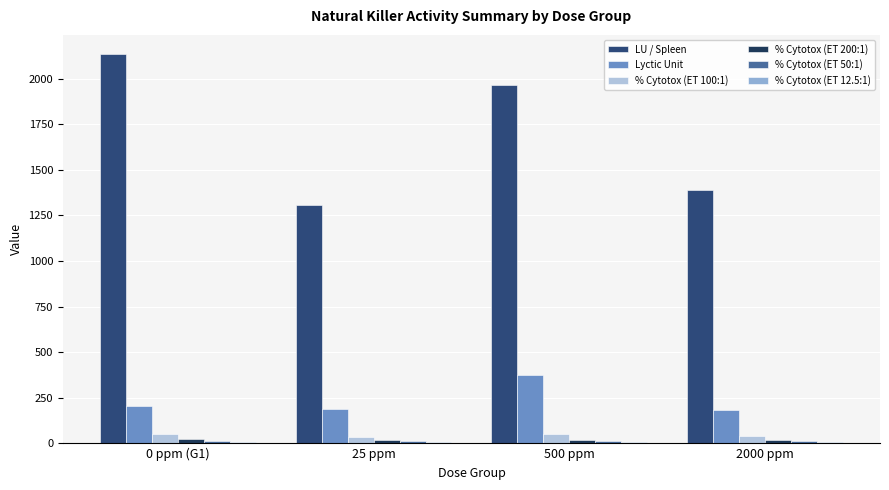

How many series are shown in this chart?

6